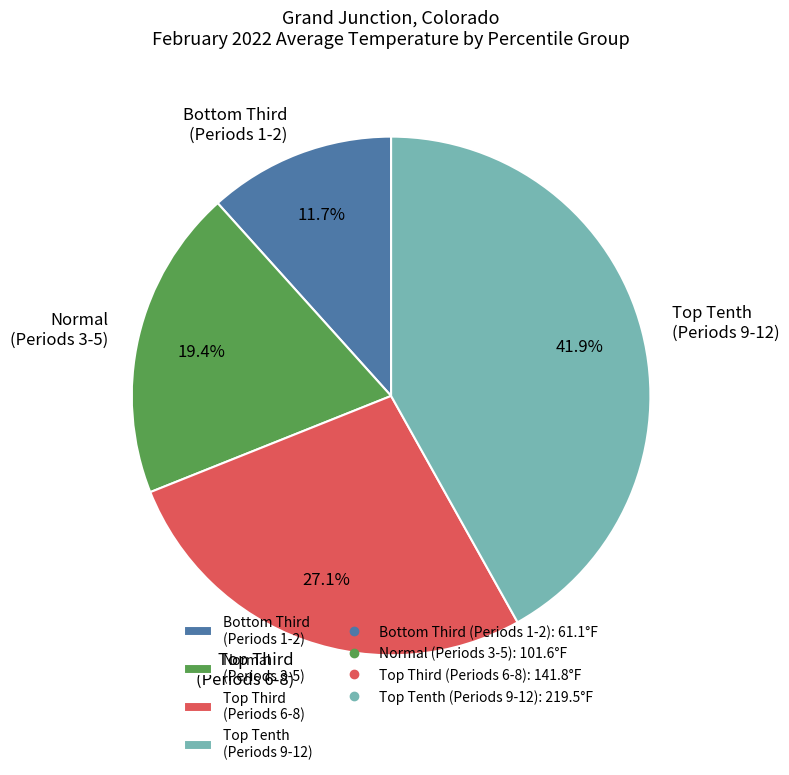

Is there any slice that represents more than half of the pie?

No